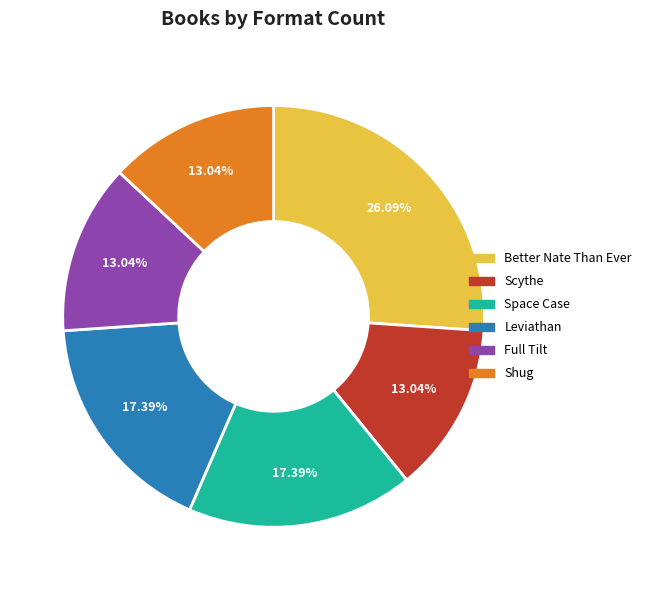

What percentage is NOT represented by Full Tilt?

87.0%